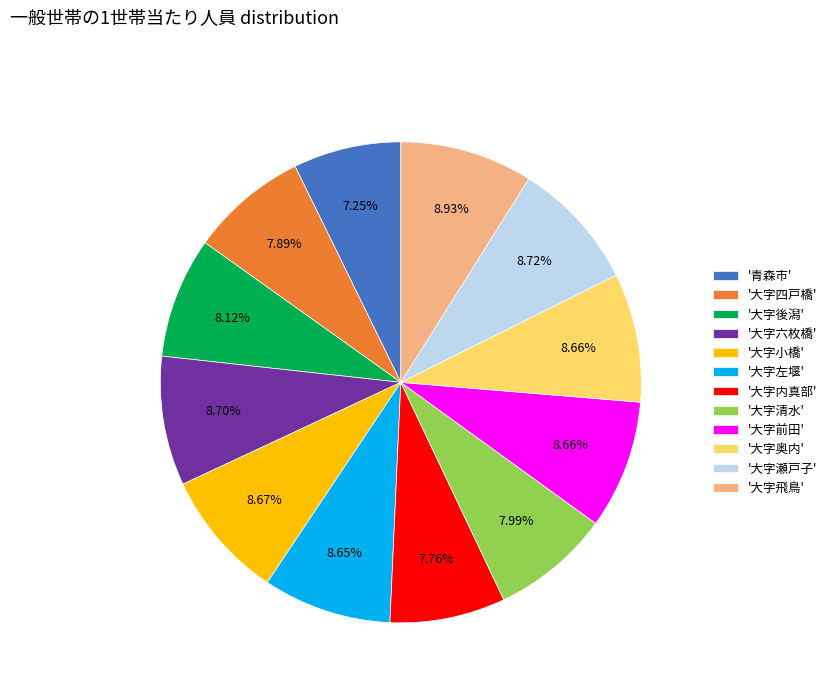

Which category has the smallest portion of the pie?

'青森市'